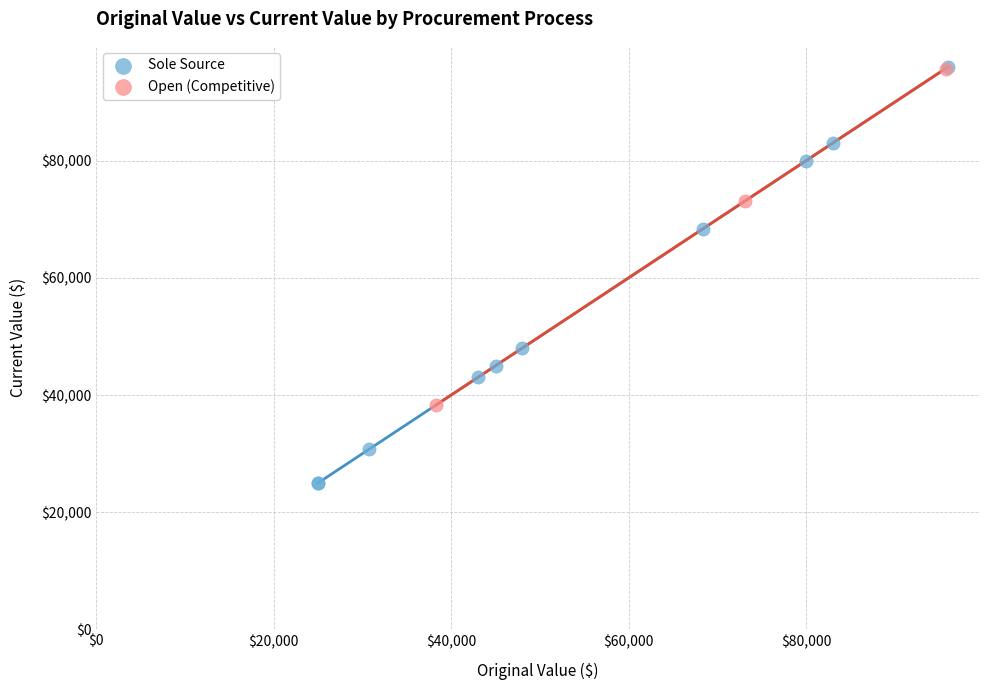

Which series has the widest spread of Y values?

Sole Source